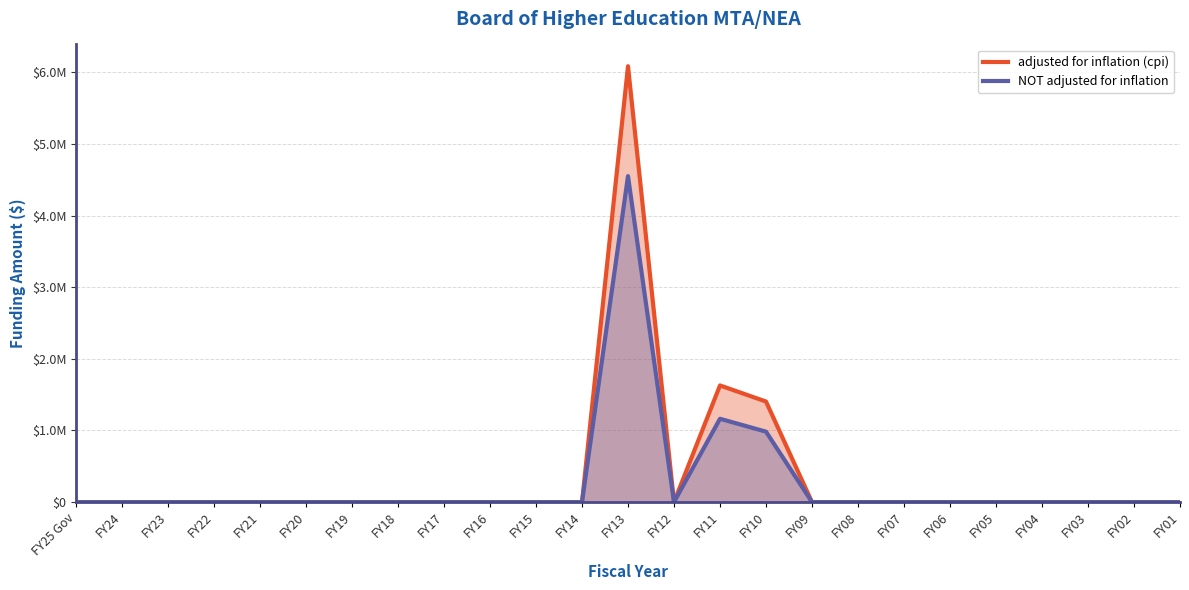

What is the difference between the highest and lowest values at FY11?

465018